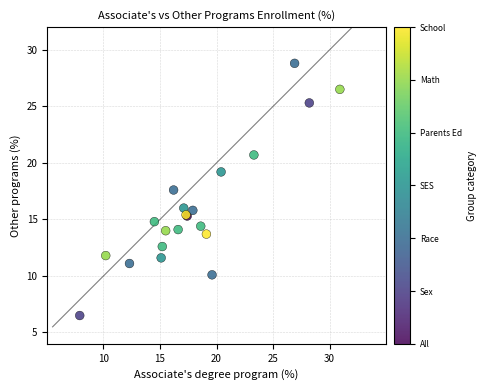

What Y value in the scatter plot is closest to 17?

17.6